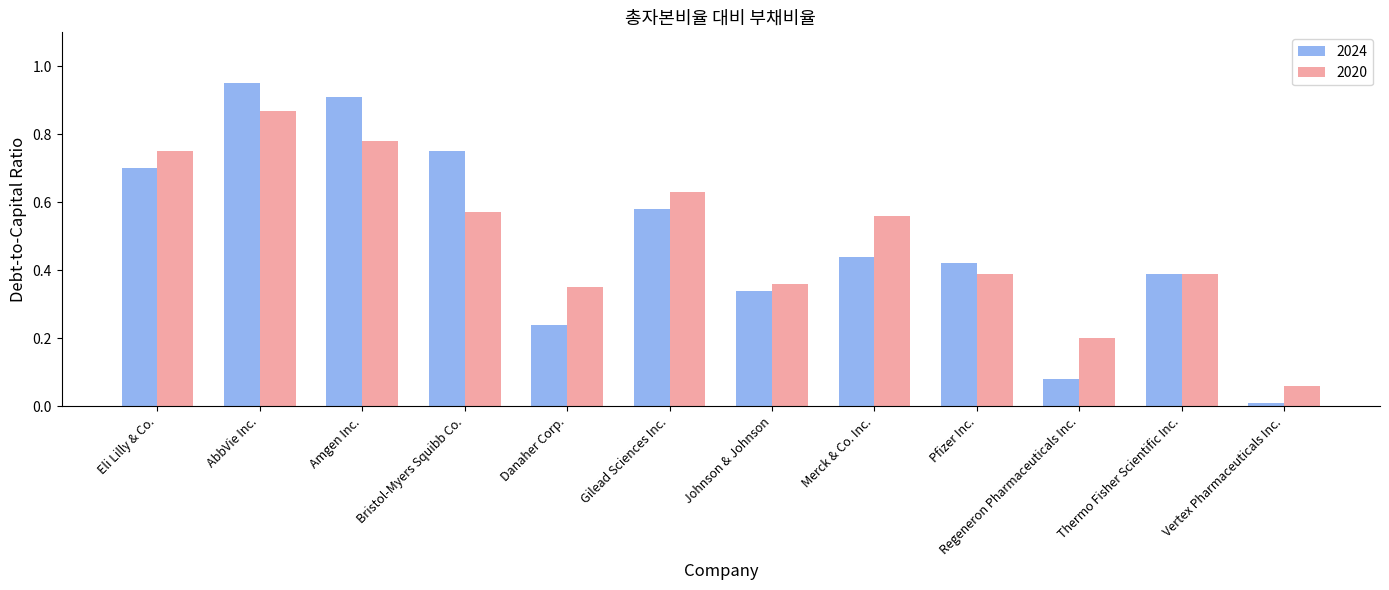

Are the bars grouped side by side (vs. stacked)?

Yes